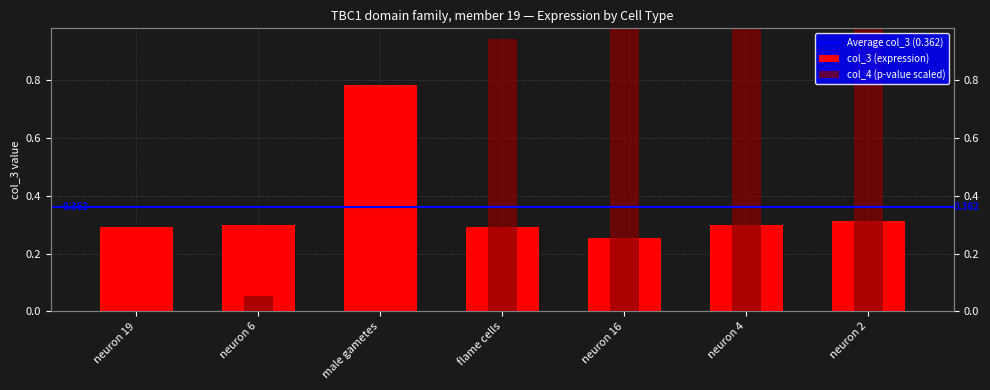

How many distinct data groups are displayed?

2